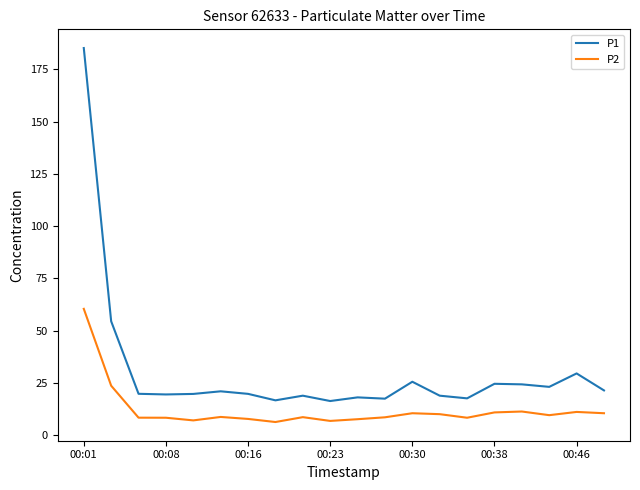

At how many categories does at least one series exceed 35?

2